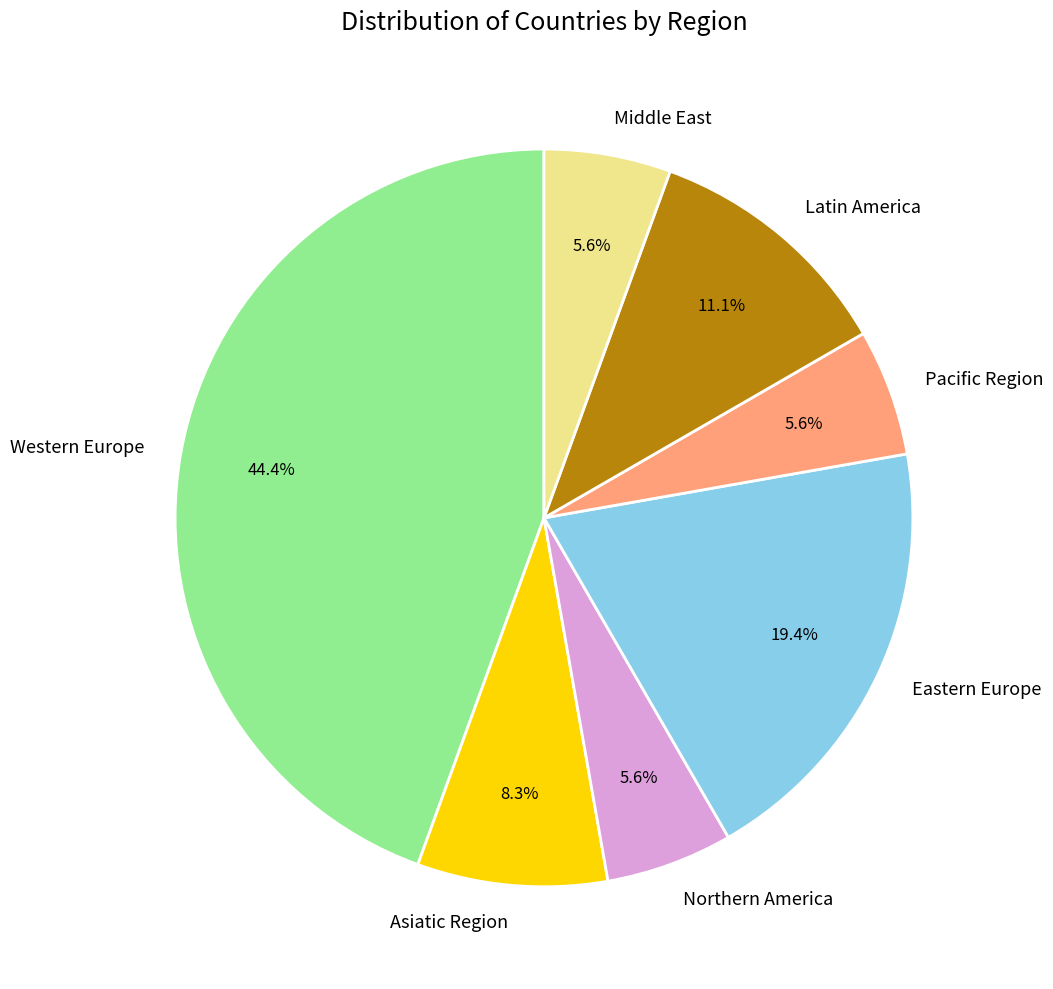

True or false: Northern America accounts for 1% of the total.

False